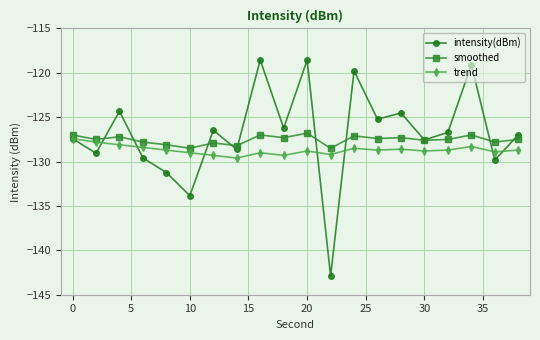

What is the value of the intensity(dBm) point at the 15th from the left?

-124.5